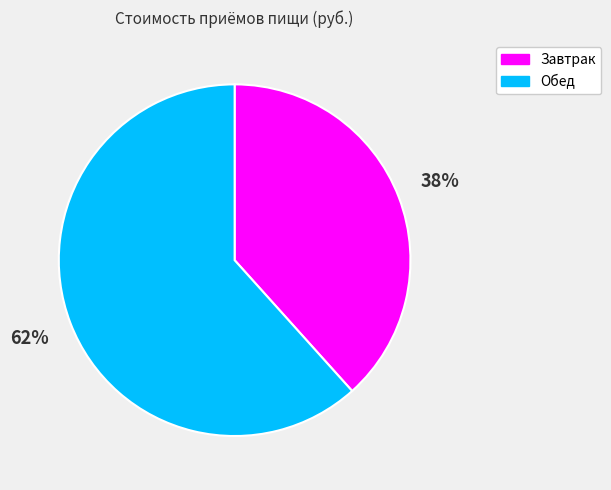

What is the majority slice?

Обед